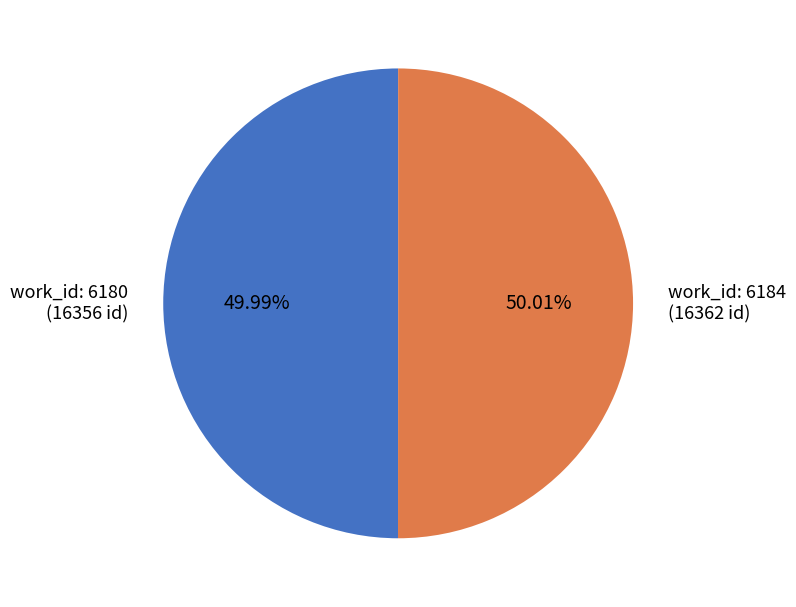

Does any single category account for the majority?

Yes